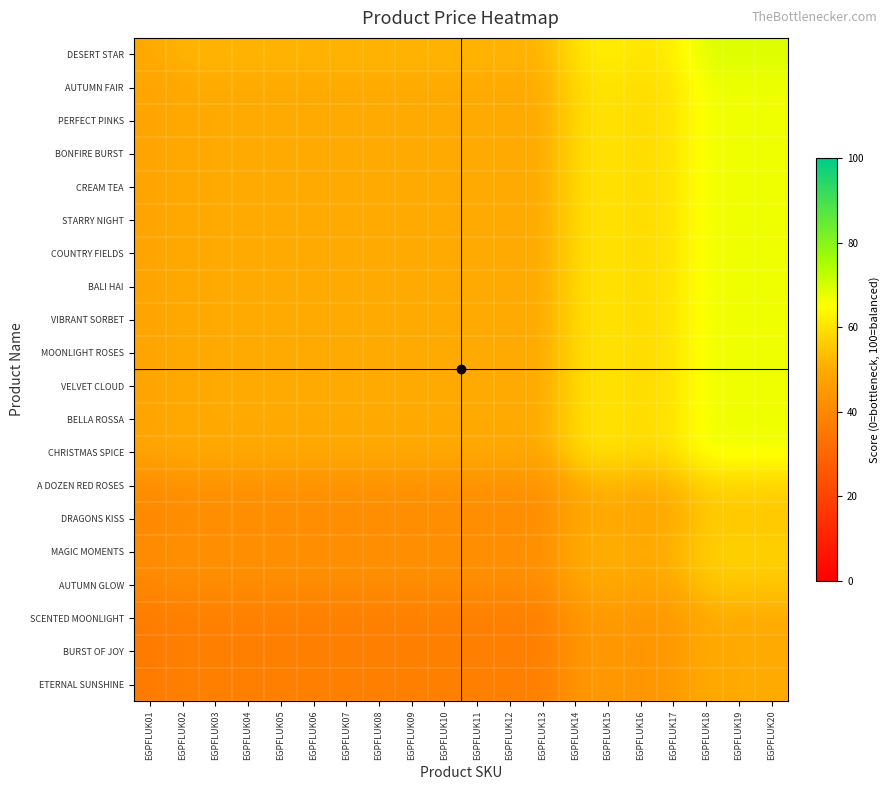

Which series has the largest total across all categories?

DESERT STAR